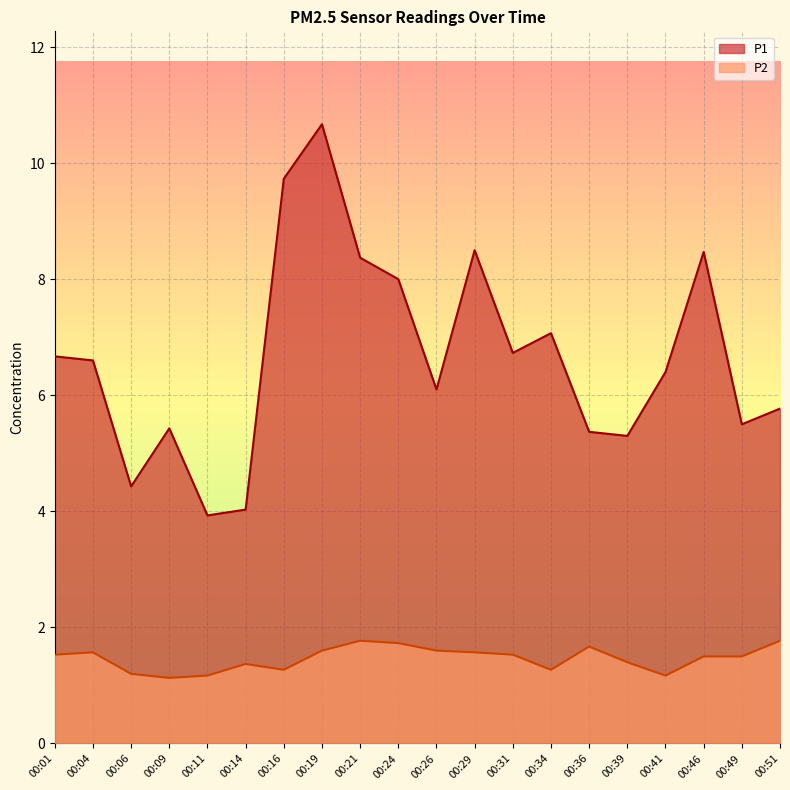

Which category has the highest value across all series?

00:19